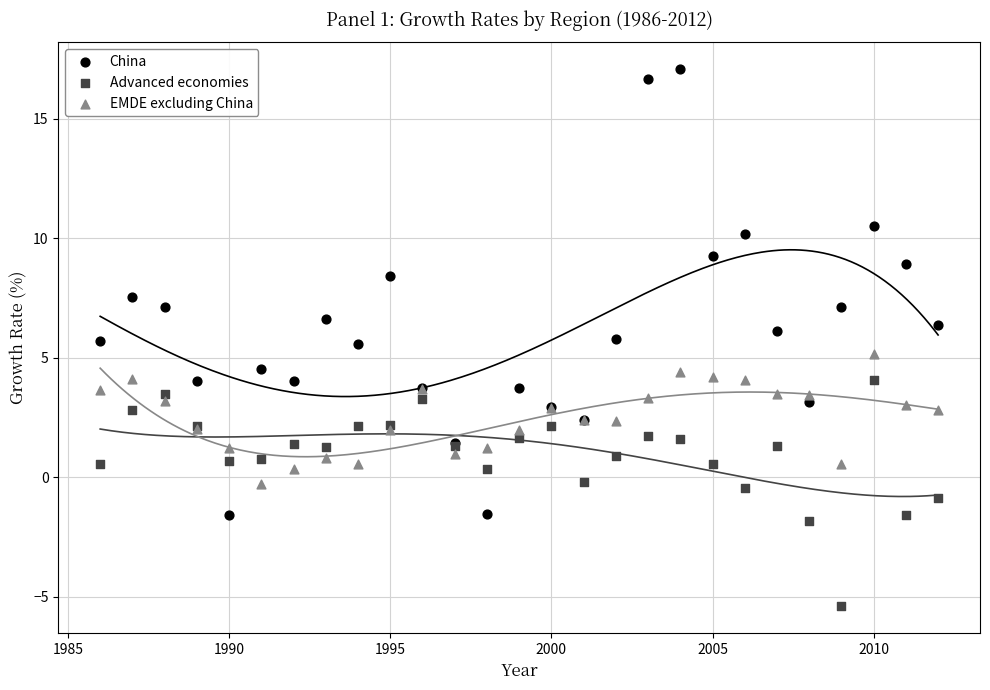

Which series reaches the minimum Y coordinate?

Advanced economies